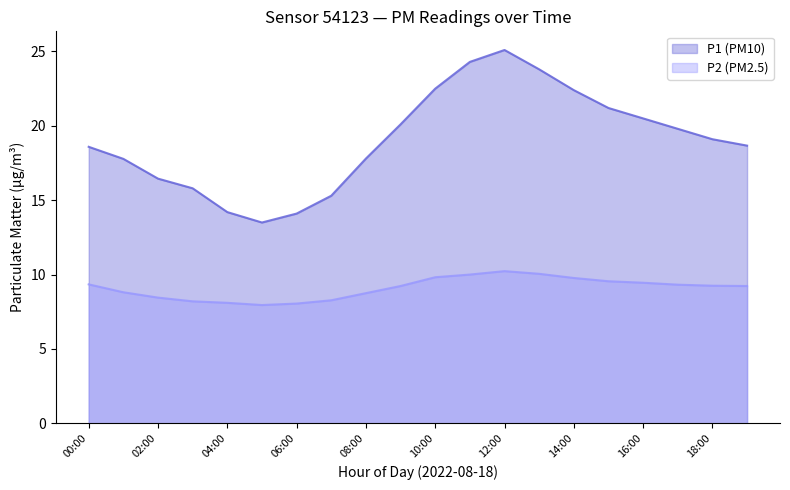

Count the number of categories in the chart.

20